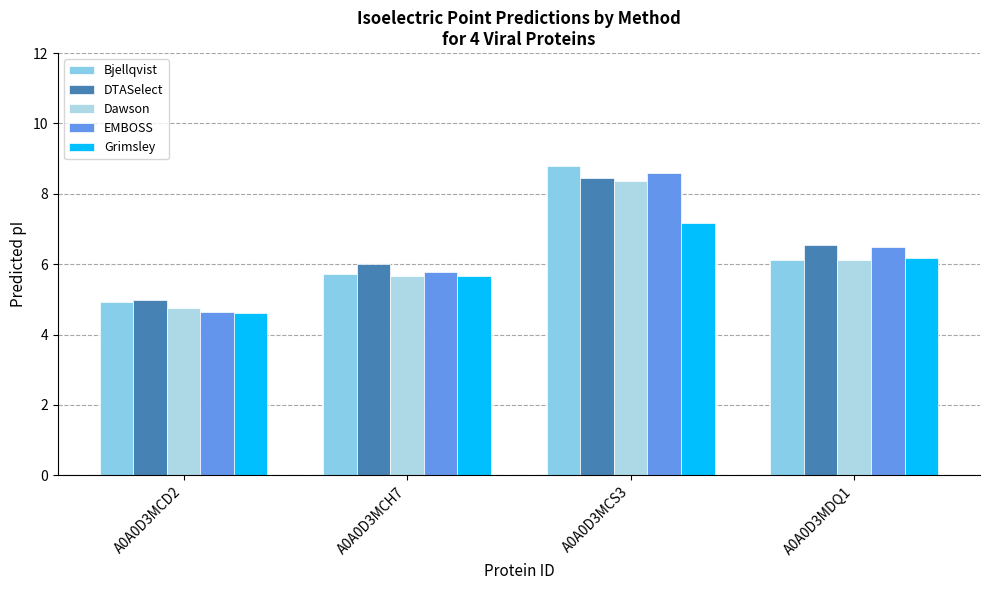

What is the sum of the Bjellqvist values at A0A0D3MCS3 and A0A0D3MCH7?

14.5